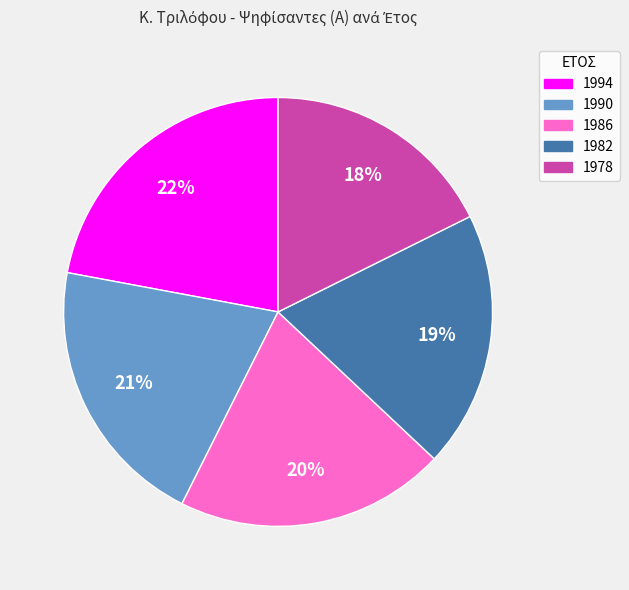

What is the smallest slice in the pie chart?

1978